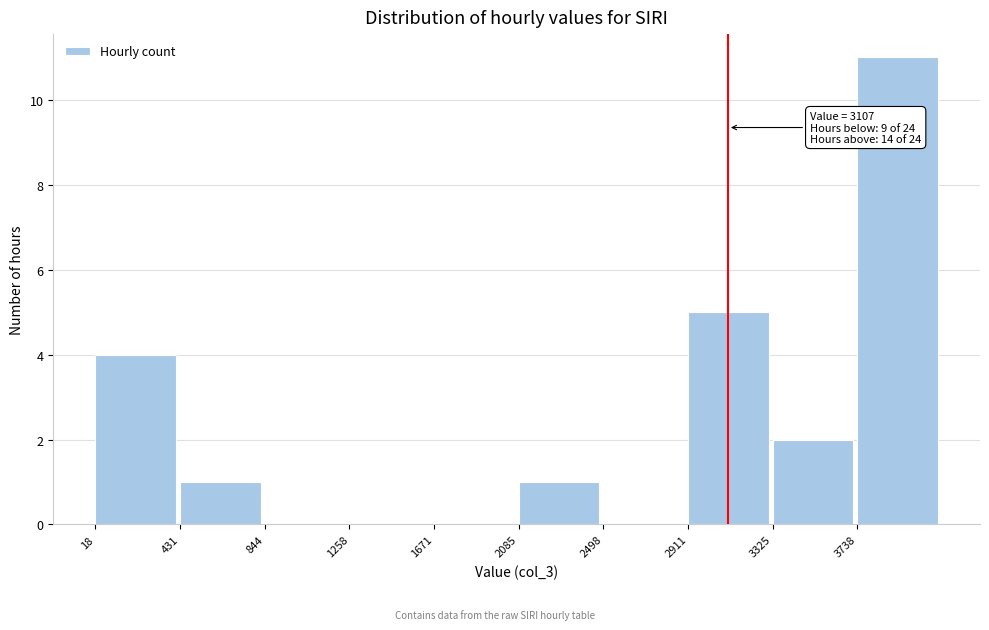

Over which range of the x-axis is the bar tallest?

3750 to 4150